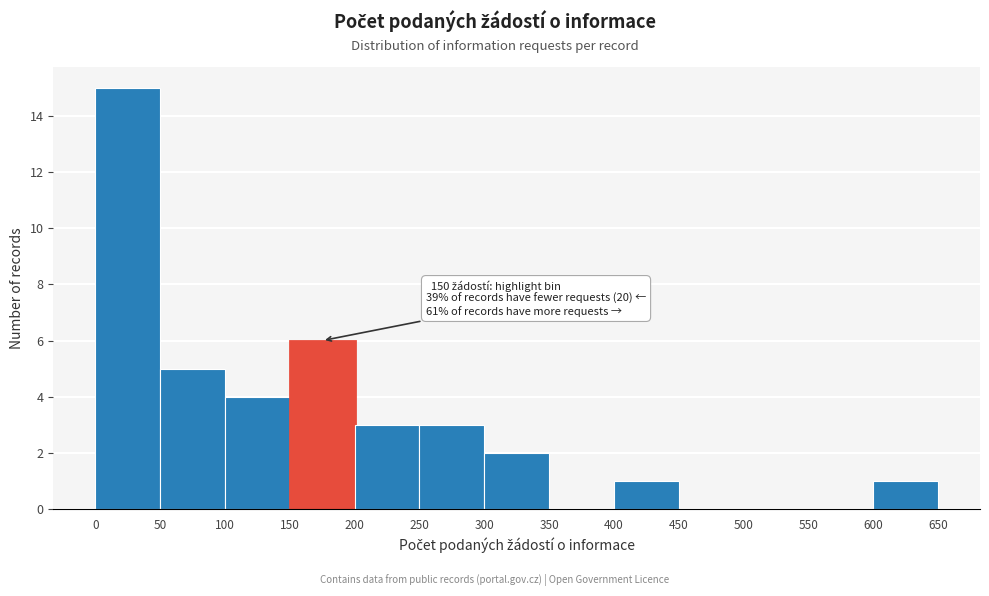

Over which range of the x-axis is the bar tallest?

0 to 50